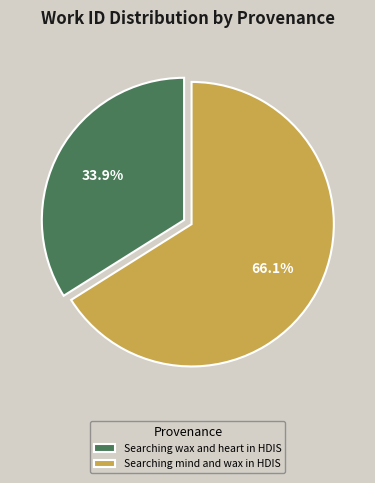

Which has a higher value, Searching wax and heart in HDIS or Searching mind and wax in HDIS?

Searching mind and wax in HDIS